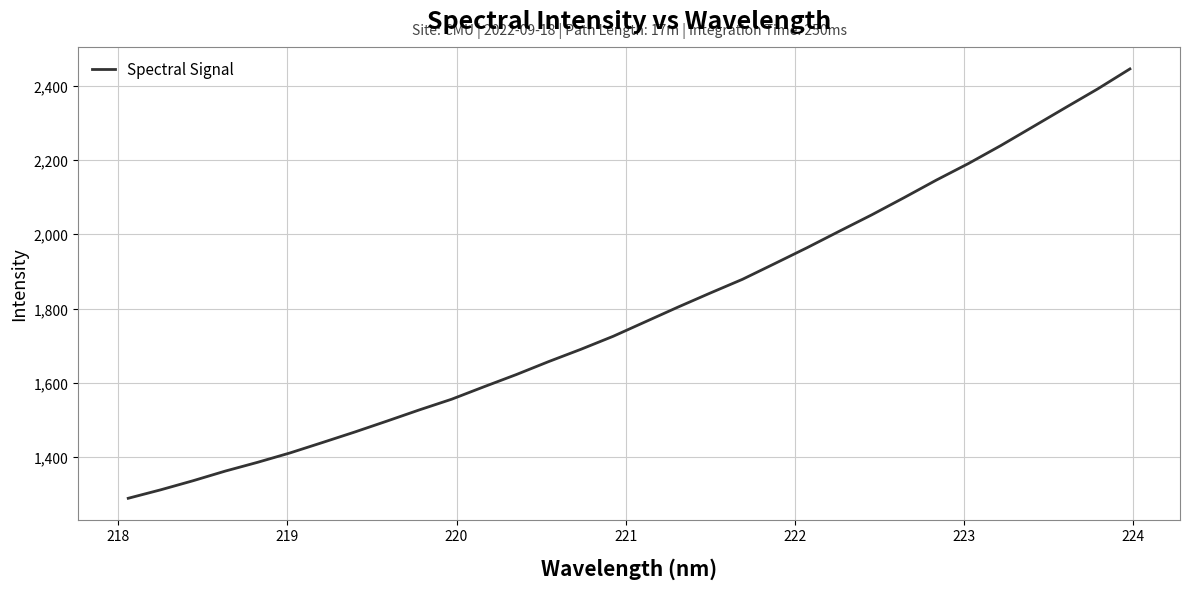

What is the smallest value displayed?

1289.2